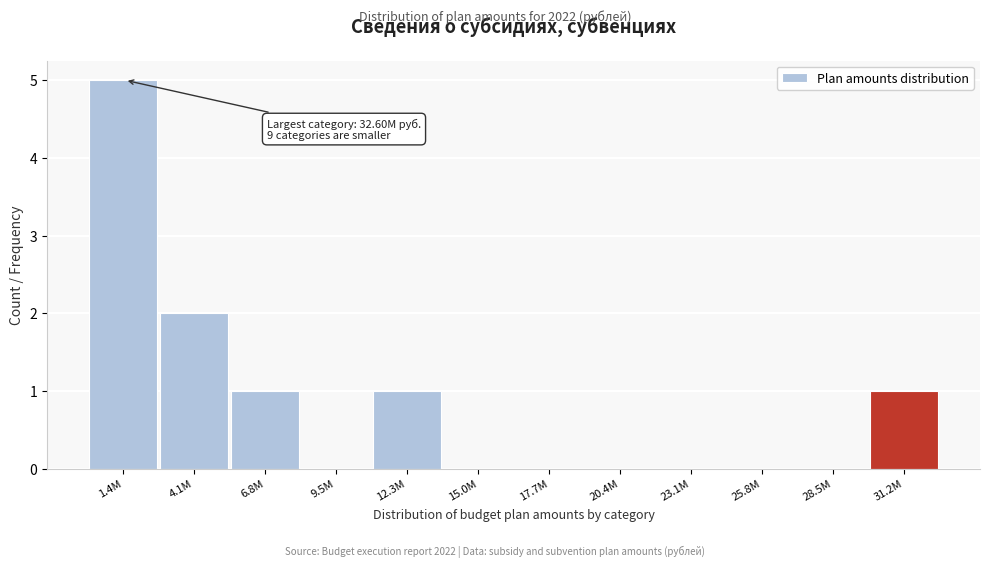

Reading left to right, list all the values displayed in this chart.

1.4M=5	4.1M=2	6.8M=1	9.5M=0	12.3M=1	15.0M=0	17.7M=0	20.4M=0	23.1M=0	25.8M=0	28.5M=0	31.2M=1